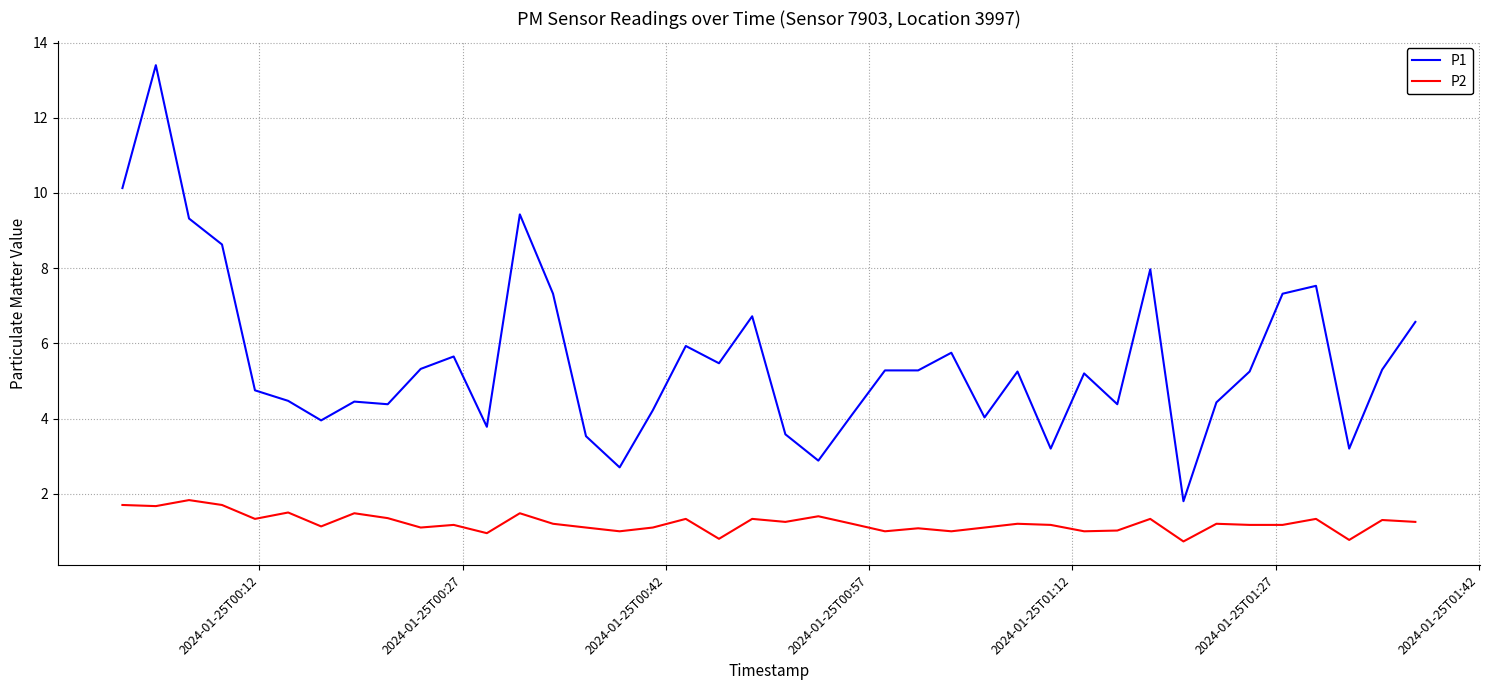

Count the number of categories in the chart.

40